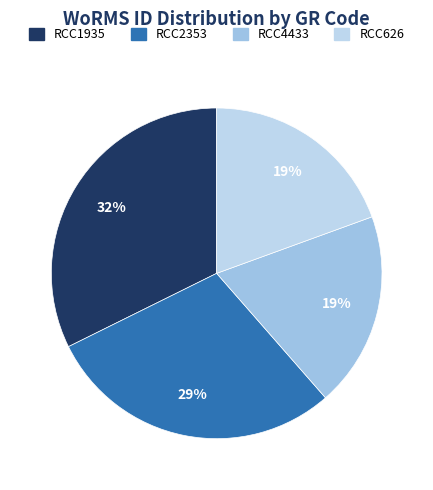

Does RCC2353 represent more than half of the total?

No